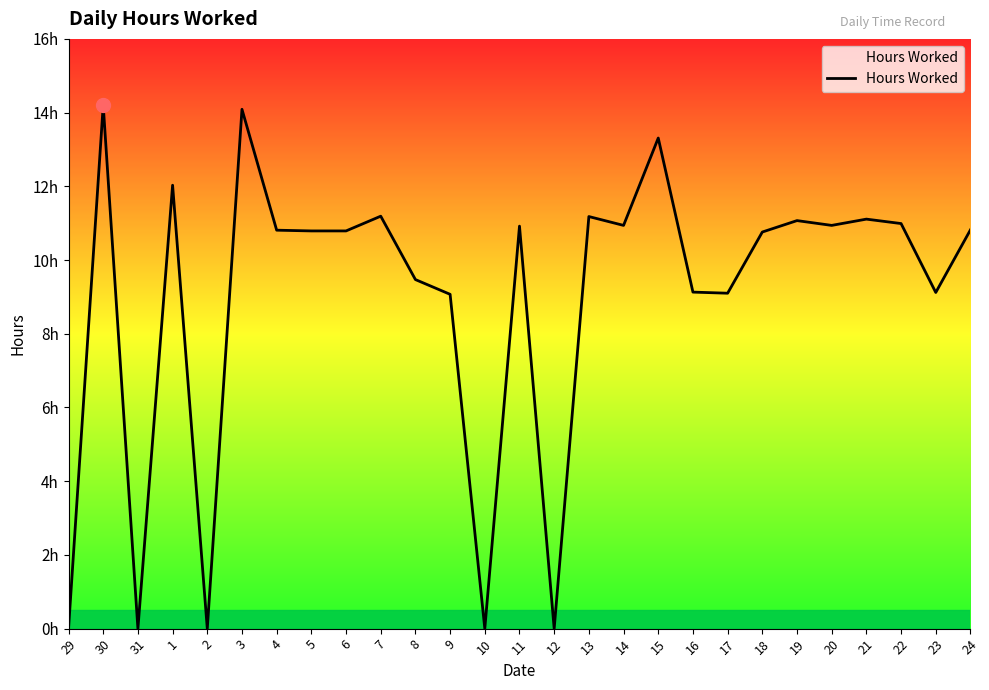

Rank the categories by value from lowest to highest.

29, 31, 2, 10, 12, 9, 17, 23, 16, 8, 18, 5, 6, 4, 24, 11, 14, 20, 22, 19, 21, 13, 7, 1, 15, 3, 30